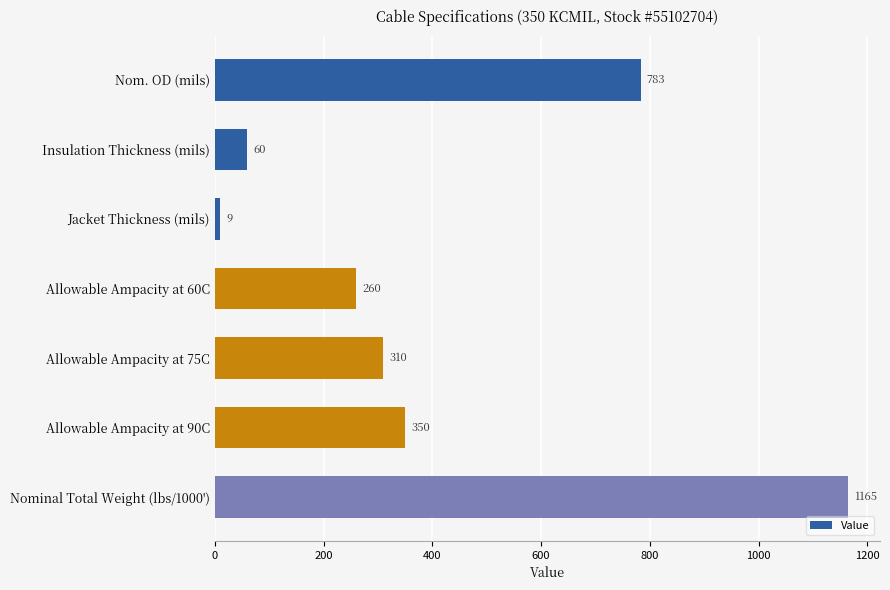

Rank the categories by value from highest to lowest.

Nominal Total Weight (lbs/1000'), Nom. OD (mils), Allowable Ampacity at 90C, Allowable Ampacity at 75C, Allowable Ampacity at 60C, Insulation Thickness (mils), Jacket Thickness (mils)